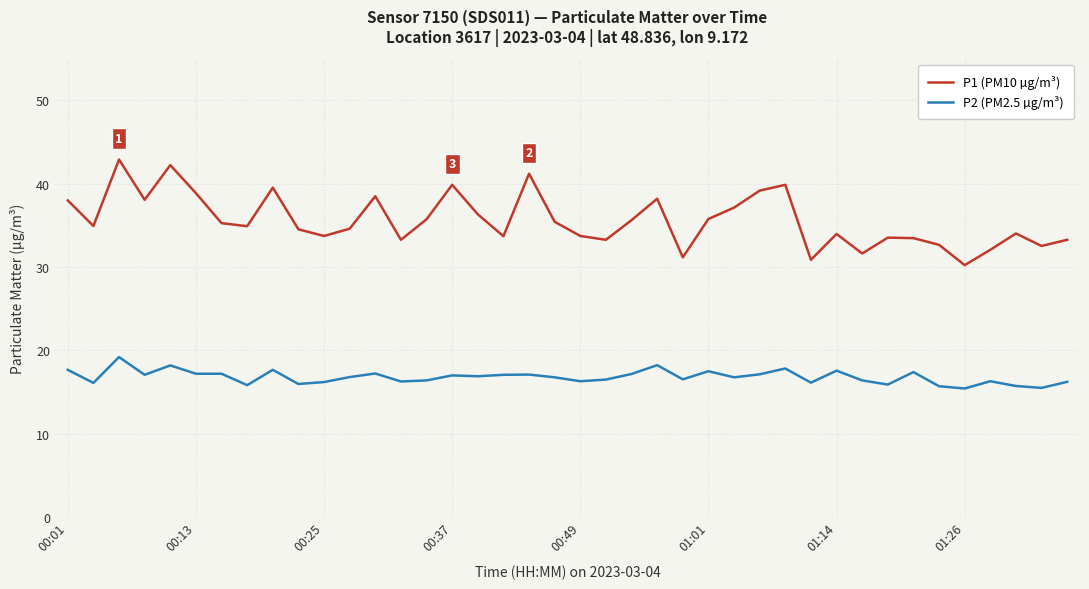

How many lines are shown in the chart?

2